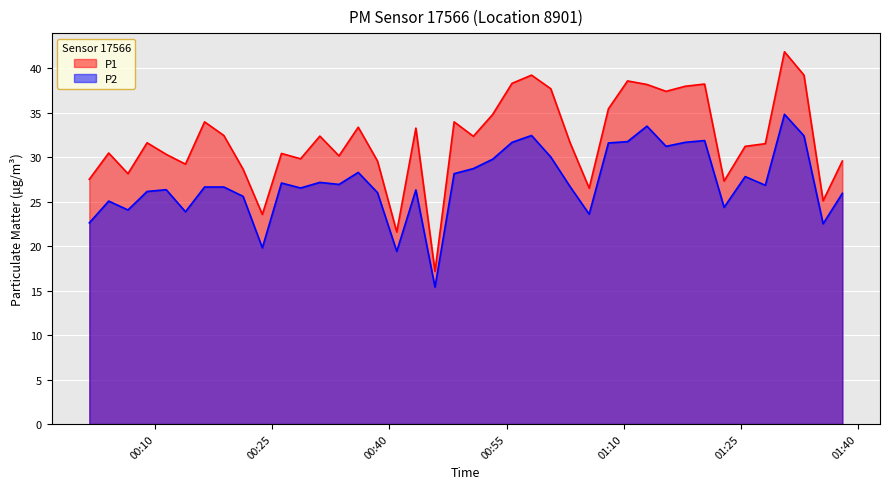

Which series has the largest total across all categories?

P1